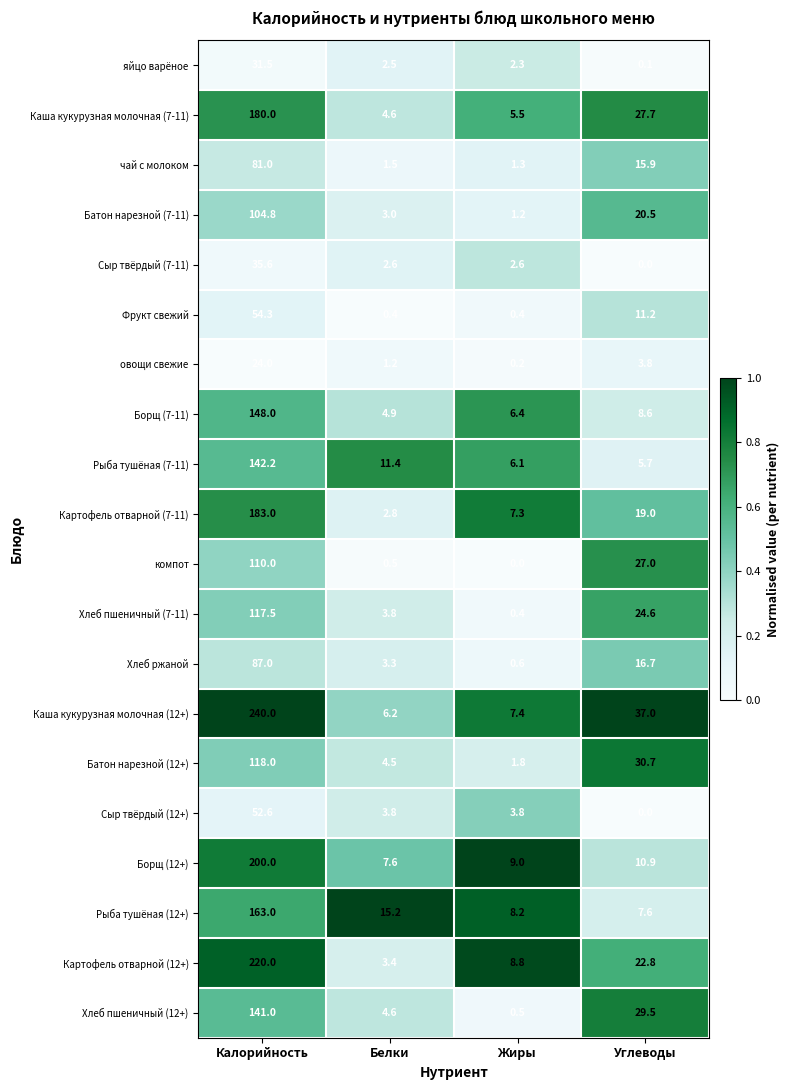

What is the total value across all series at Калорийность?

2433.5